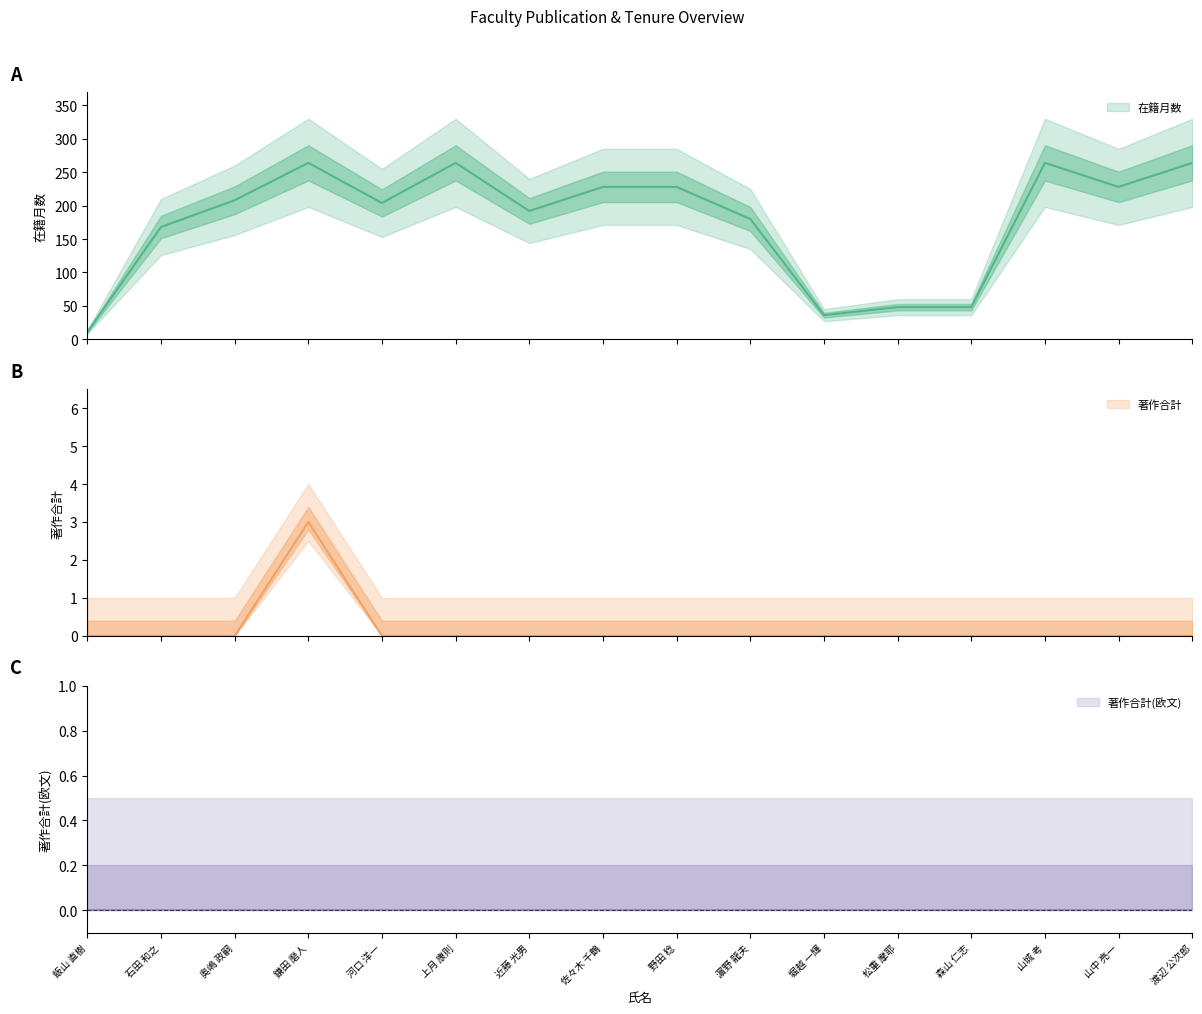

True or false: 著作合計 and 在籍月数 cross at least once.

False